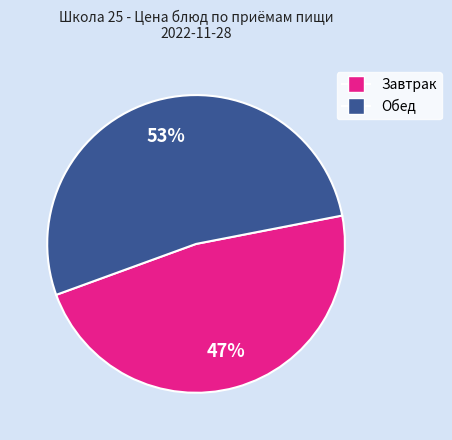

Is there any slice that represents more than half of the pie?

Yes